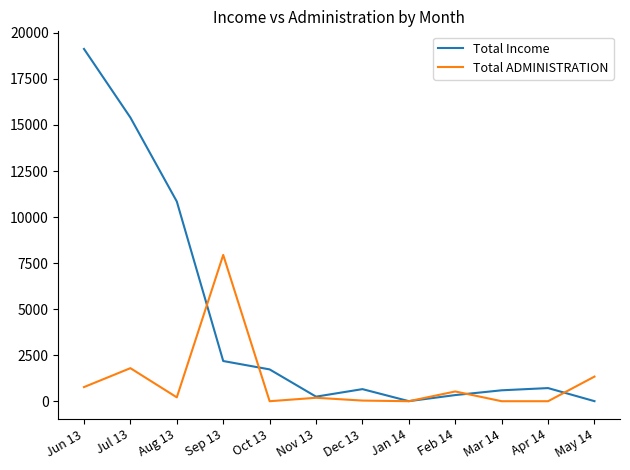

Is the value of Total Income at Aug 13 greater than the value of Total ADMINISTRATION at Oct 13?

Yes